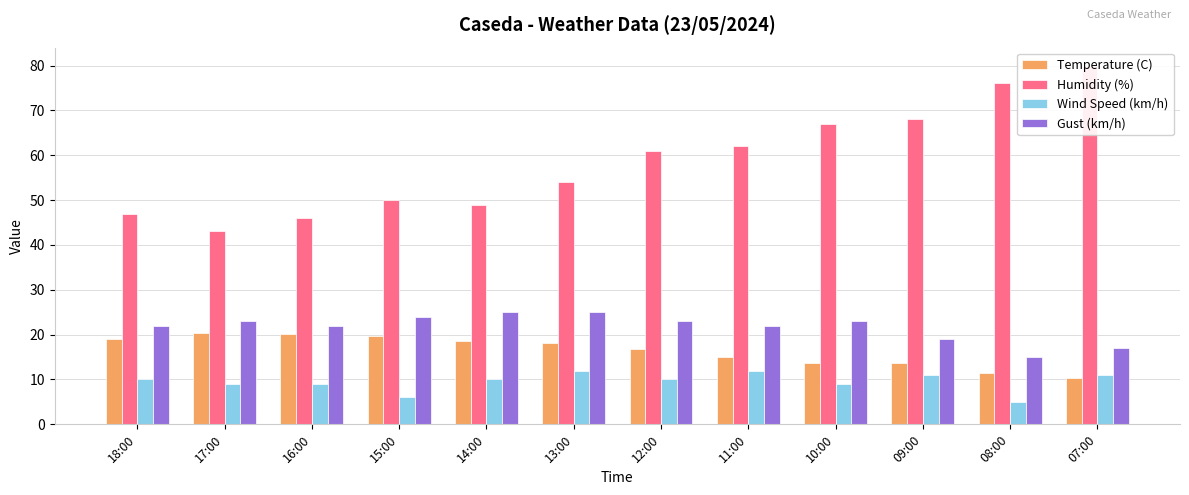

Between 16:00 and 12:00, which series saw the biggest shift?

Humidity (%)